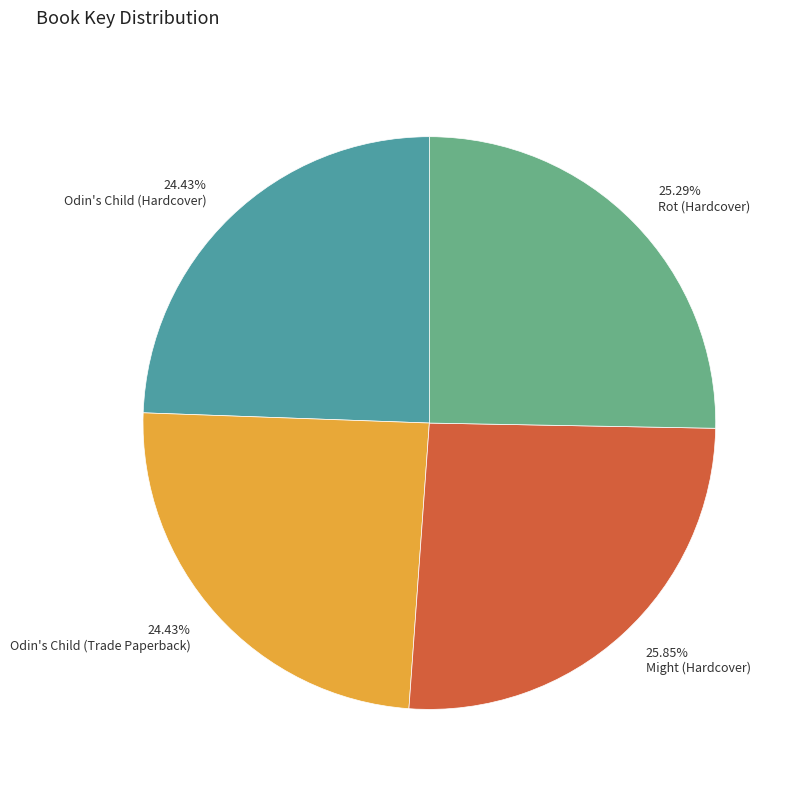

To the nearest percent, what portion does Odin's Child (Trade Paperback) represent?

24%